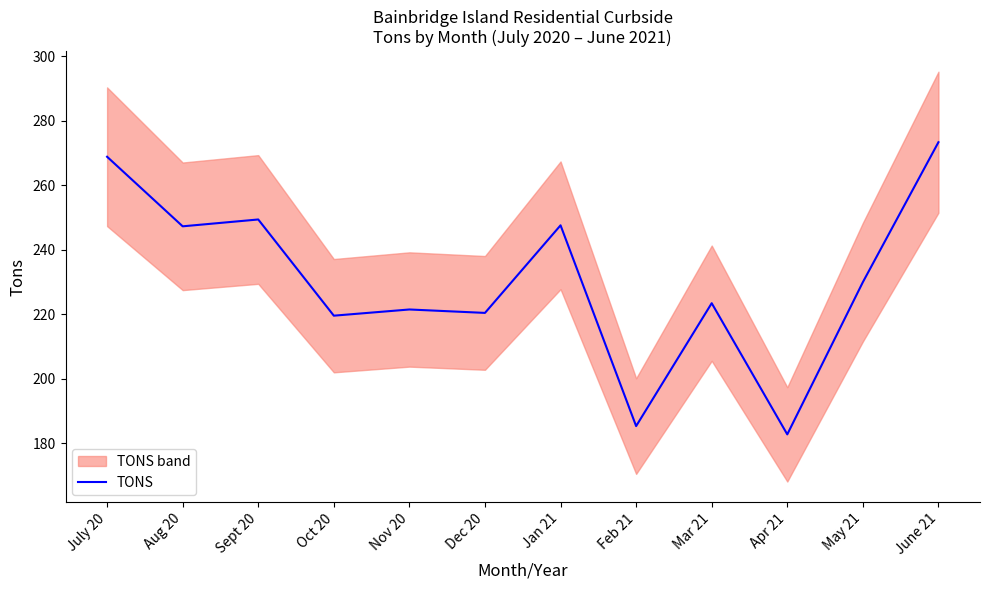

What is the label of the 4th point from the right?

Mar 21